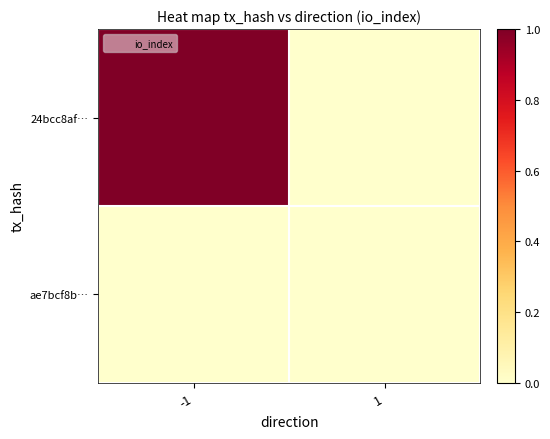

Which category has the highest value across all series?

-1